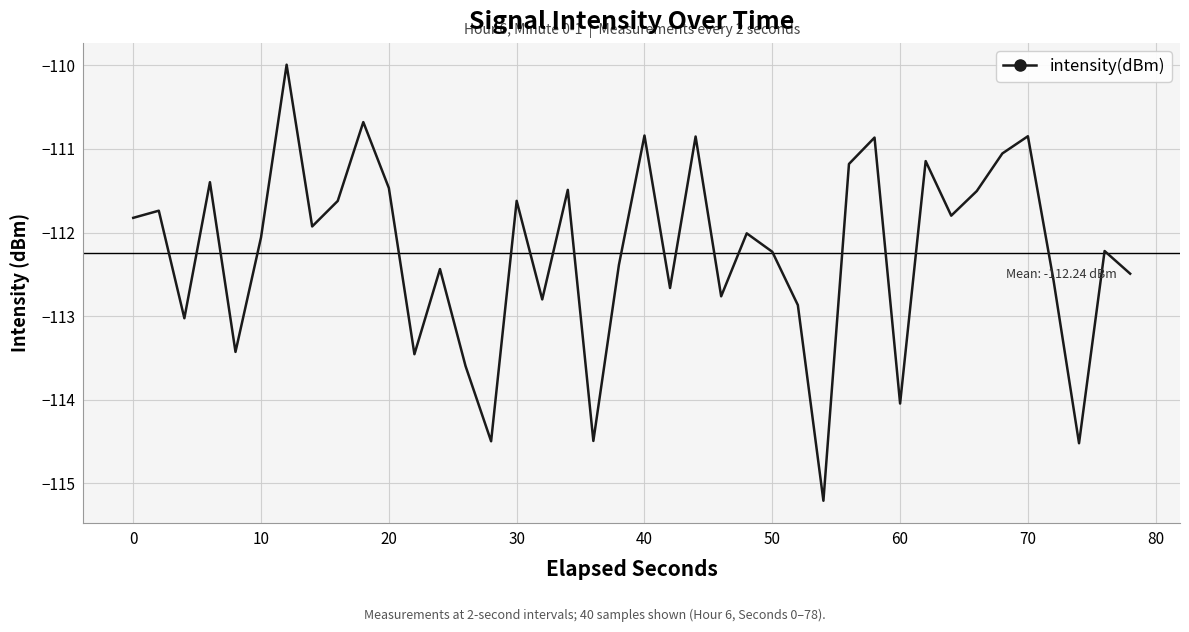

True or false: the data has more than 1 interior local peaks.

True